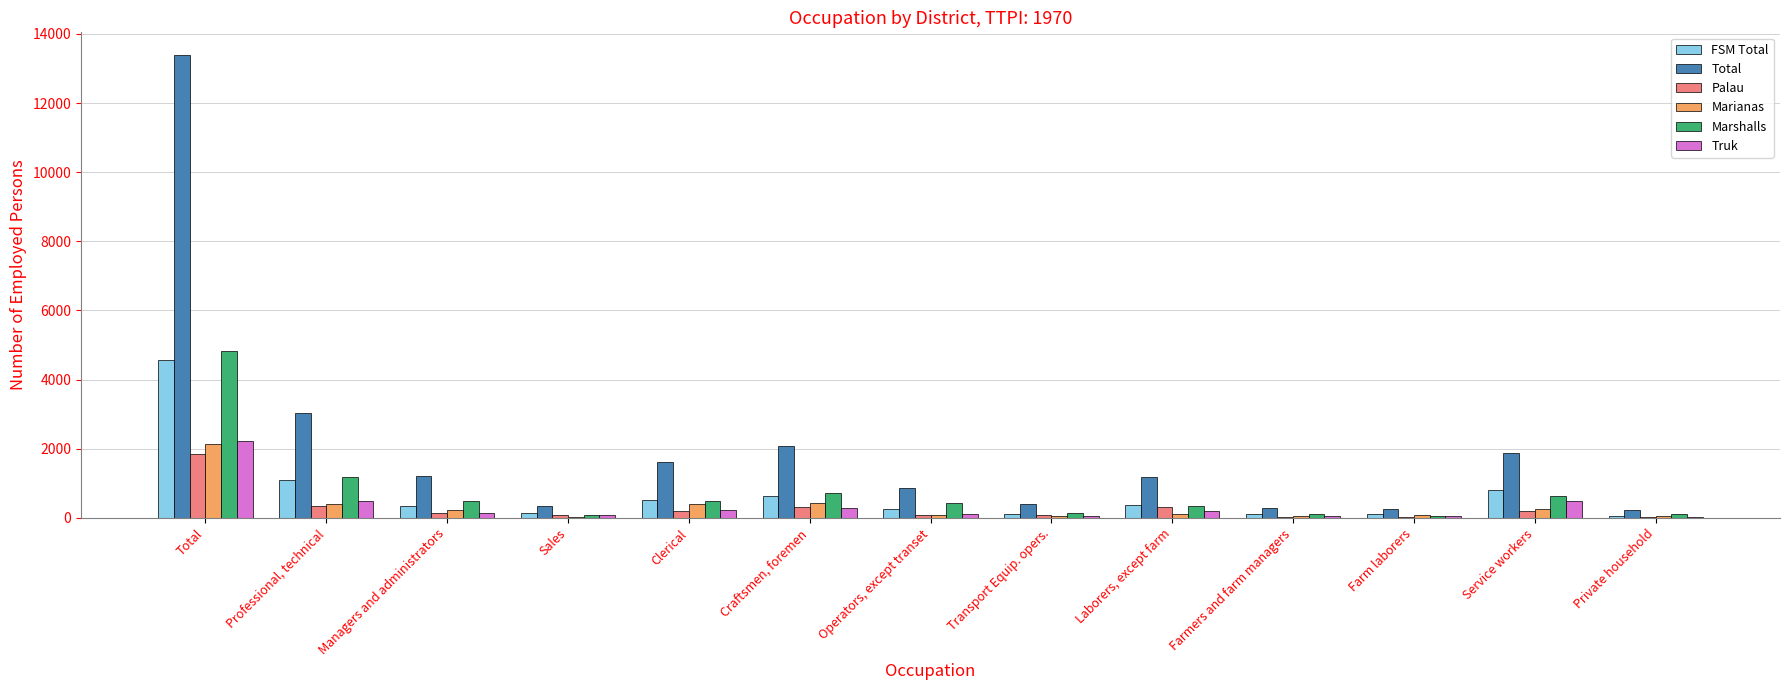

Which series has the largest total across all categories?

Total